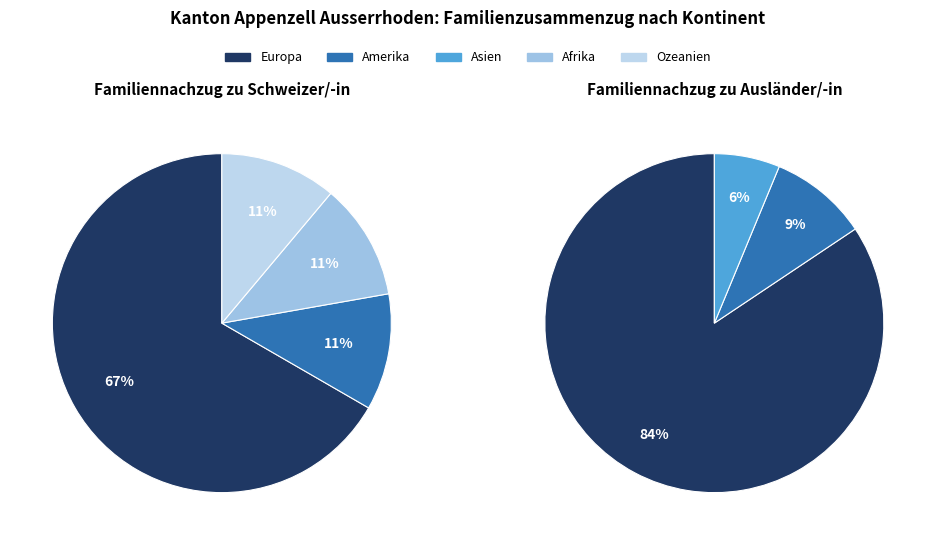

Which slice represents more than half of the pie?

Europa